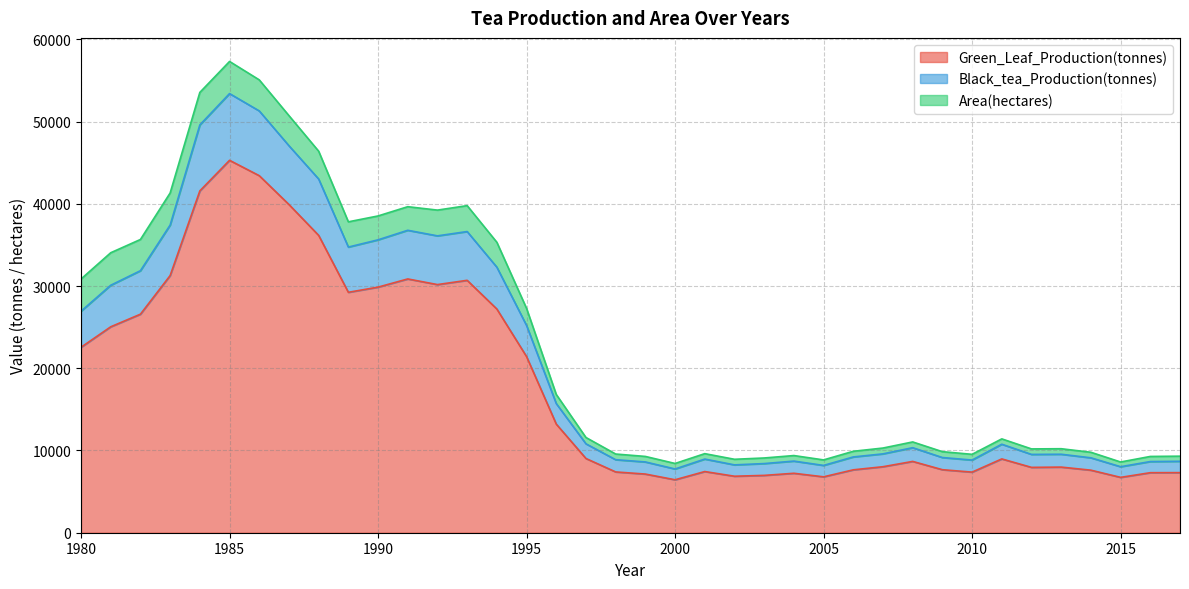

What is the maximum value for Green_Leaf_Production(tonnes)?

45291